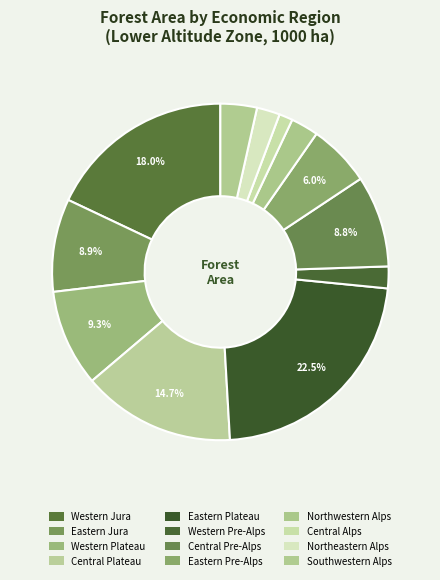

What is the smallest slice in the pie chart?

Central Alps